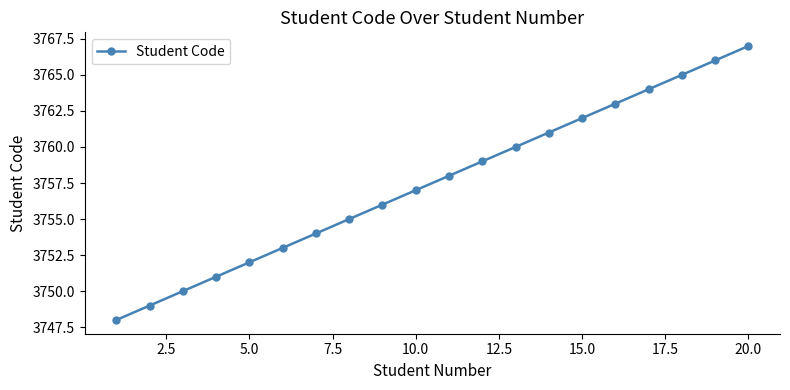

Reading left to right, what are all the values shown in this chart?

3748	3749	3750	3751	3752	3753	3754	3755	3756	3757	3758	3759	3760	3761	3762	3763	3764	3765	3766	3767